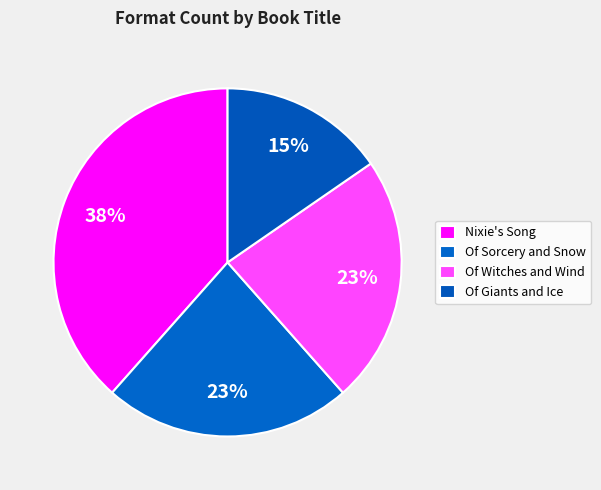

What percentage is the Of Witches and Wind slice, to the nearest percent?

23%